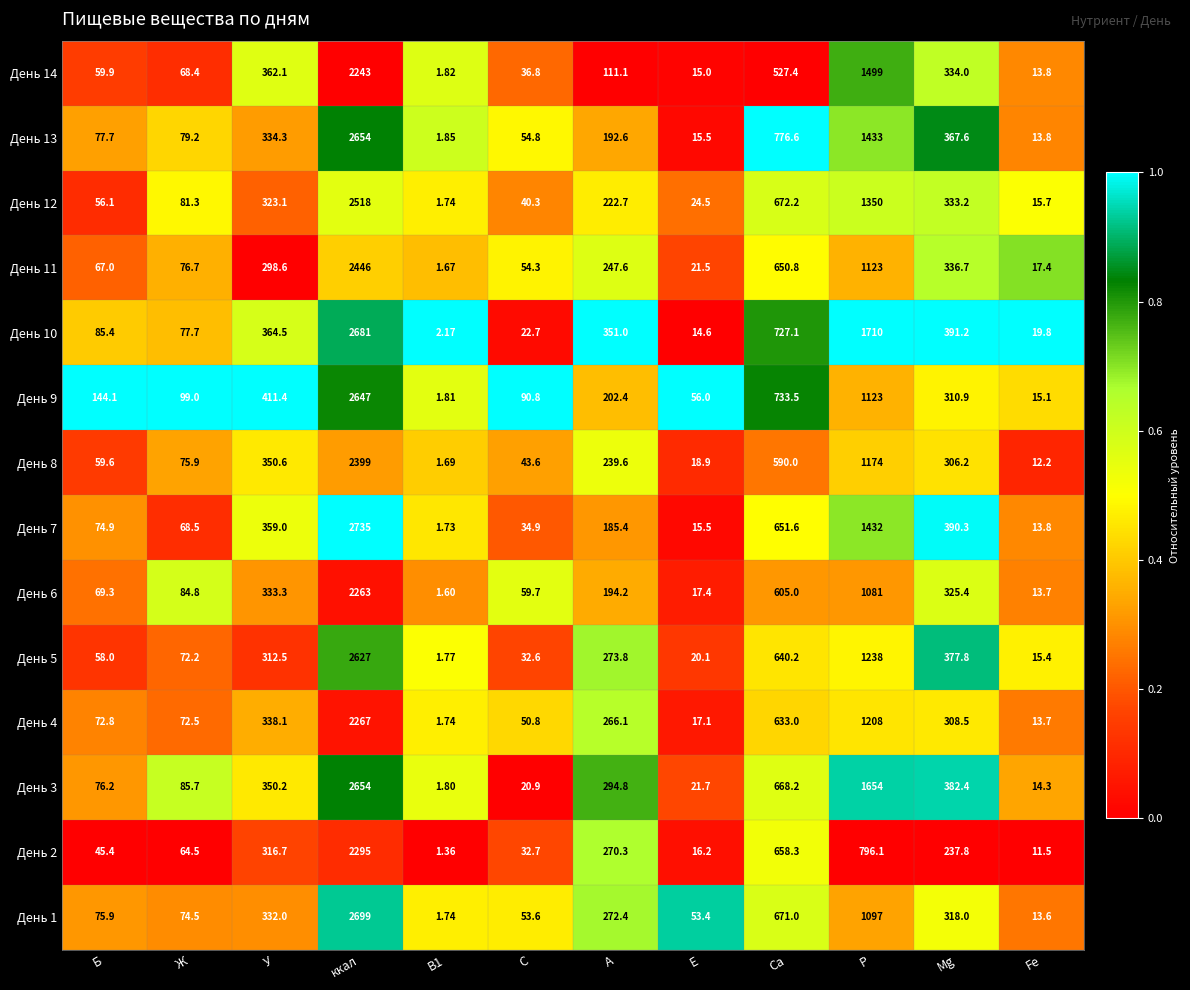

Count the number of categories in the chart.

12